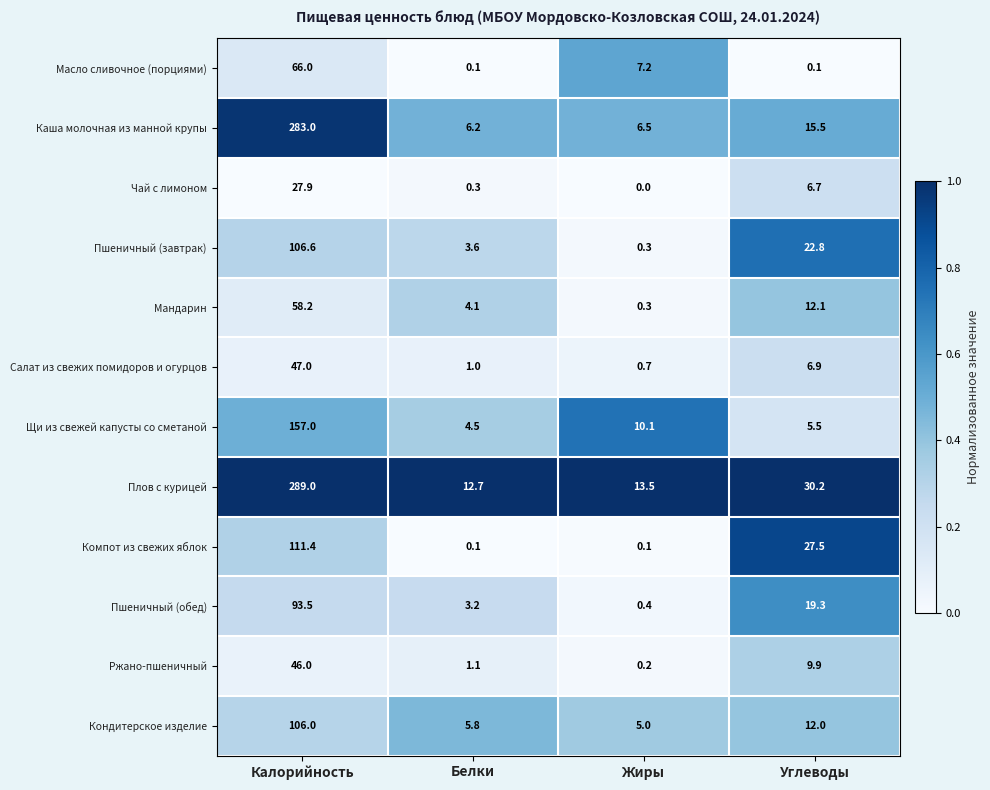

The Мандарин series shows 4.1 at Белки. True or false?

True